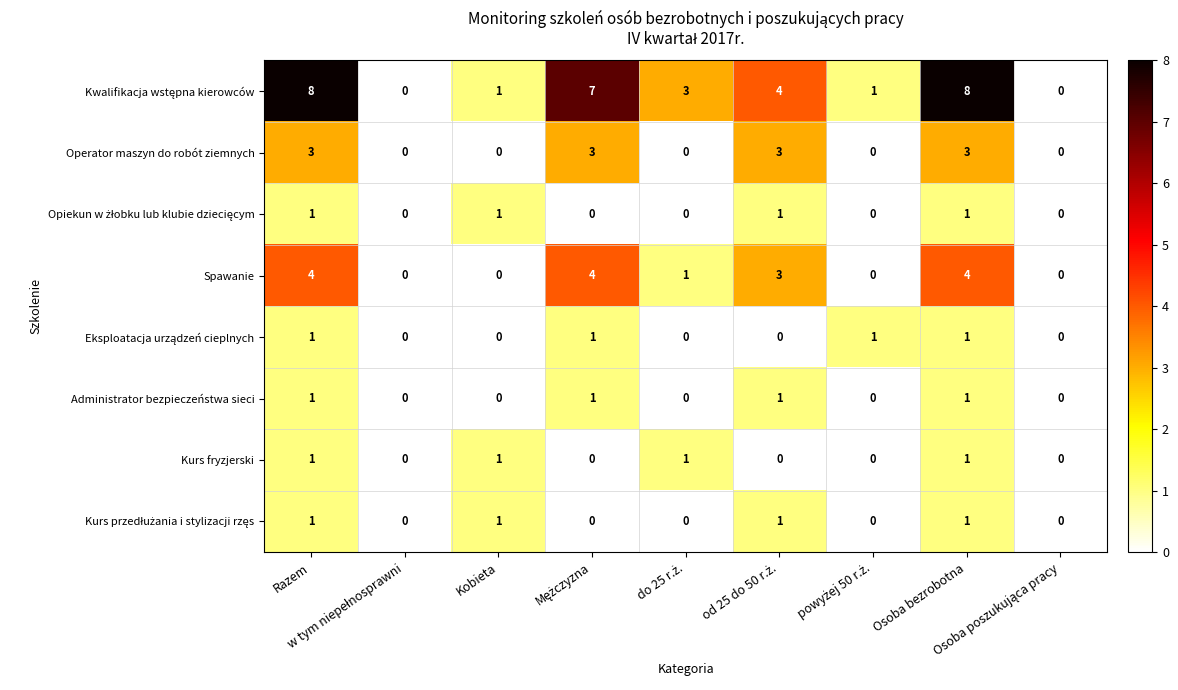

What is the difference between the highest and lowest values at Kobieta?

1